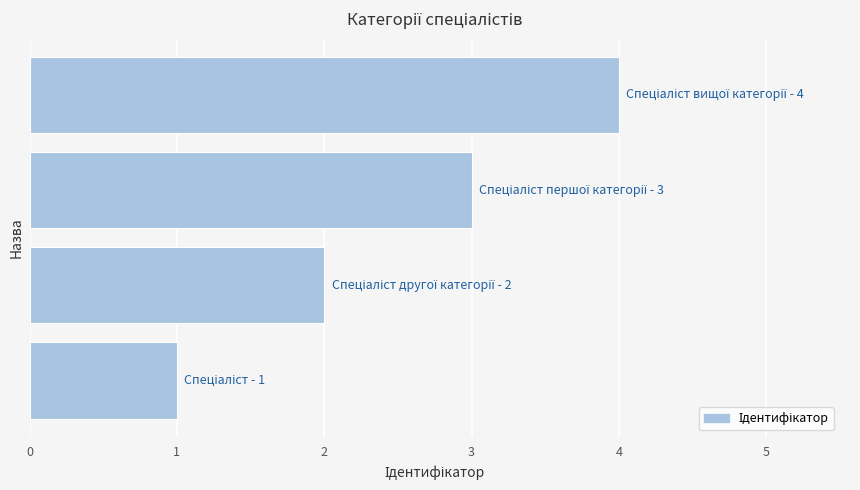

Does the chart contain stacked bars?

No